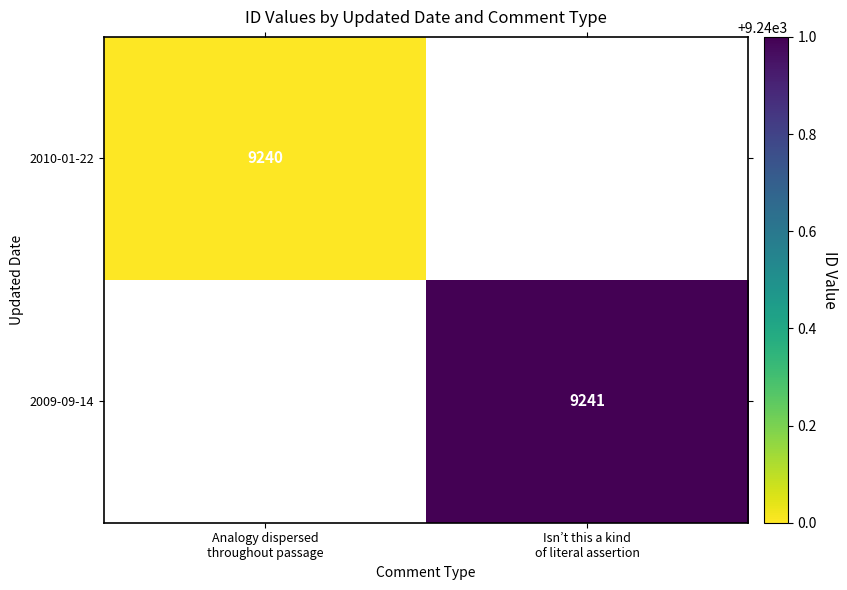

Is the value of 2010-01-22 at Analogy dispersed throughout passage greater than the value of 2009-09-14 at Analogy dispersed throughout passage?

No